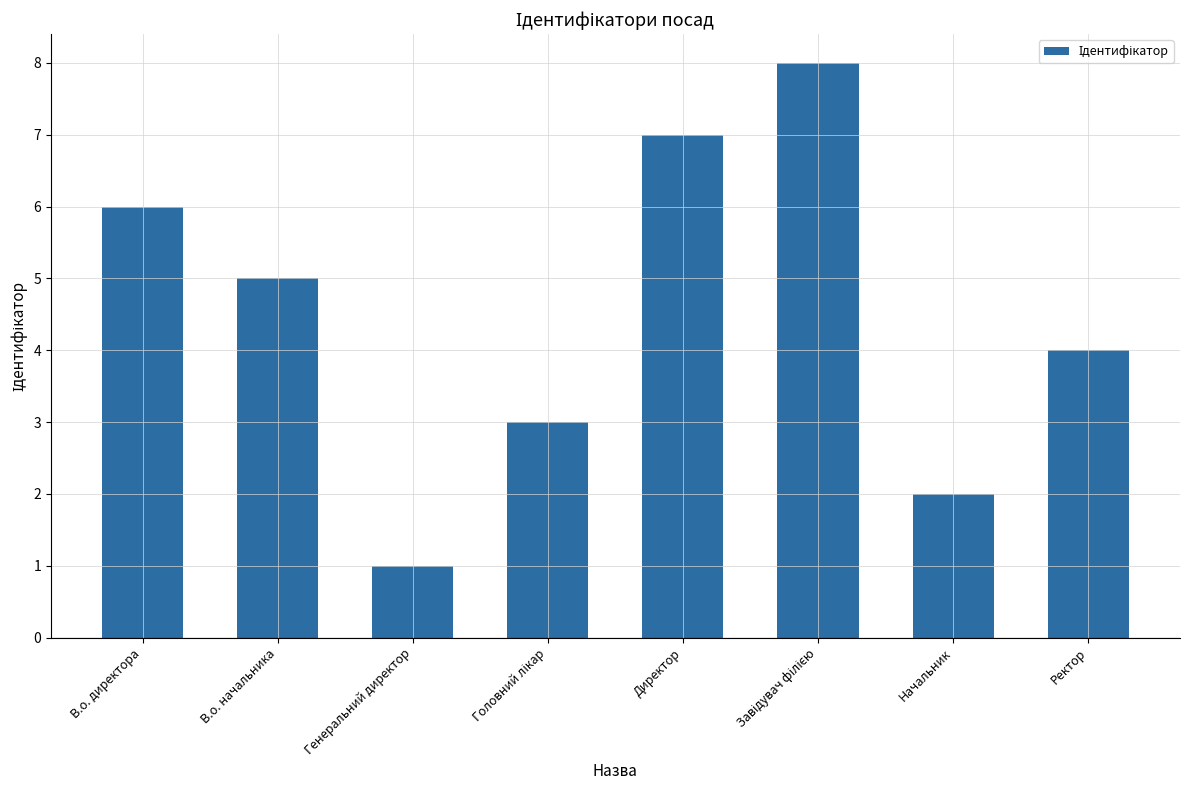

What is the difference between the values at В.о. директора and Начальник?

4